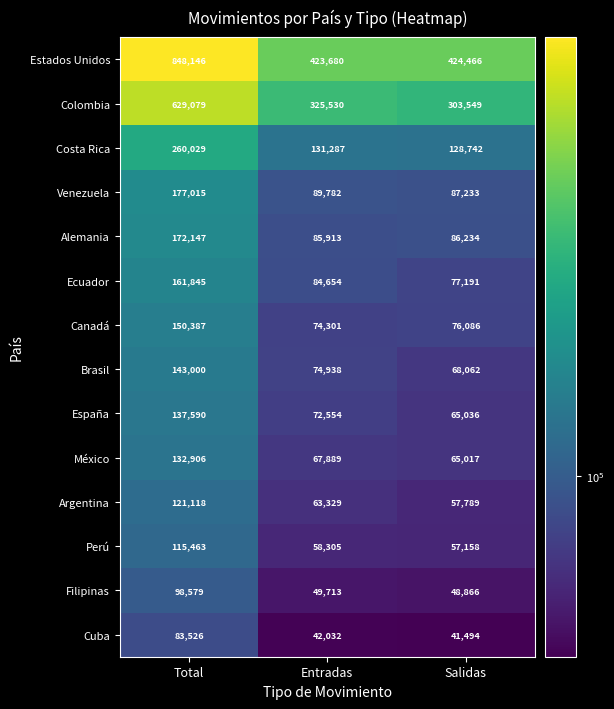

What is the difference between the highest and lowest values at Entradas?

381648